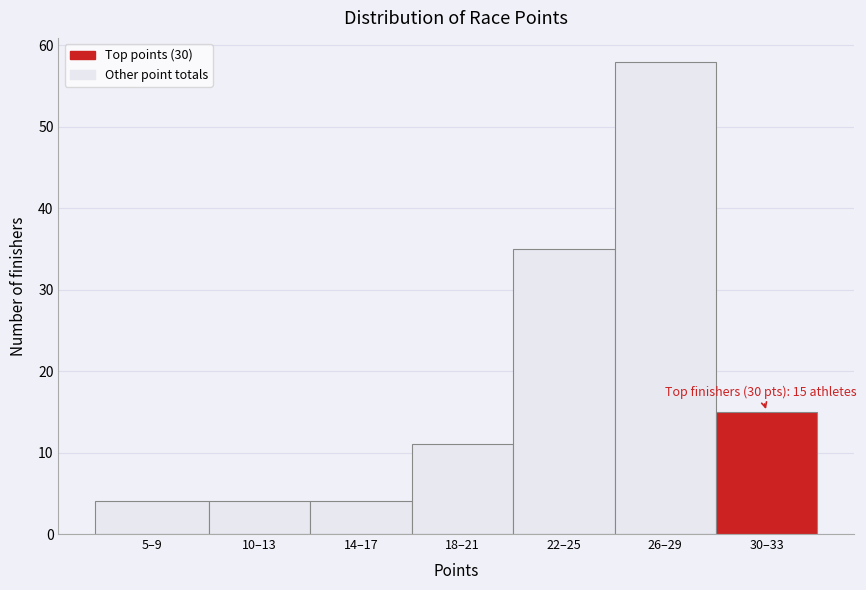

Reading right to left, what are all the values shown in this chart?

30–33=15	26–29=58	22–25=35	18–21=11	14–17=4	10–13=4	5–9=4